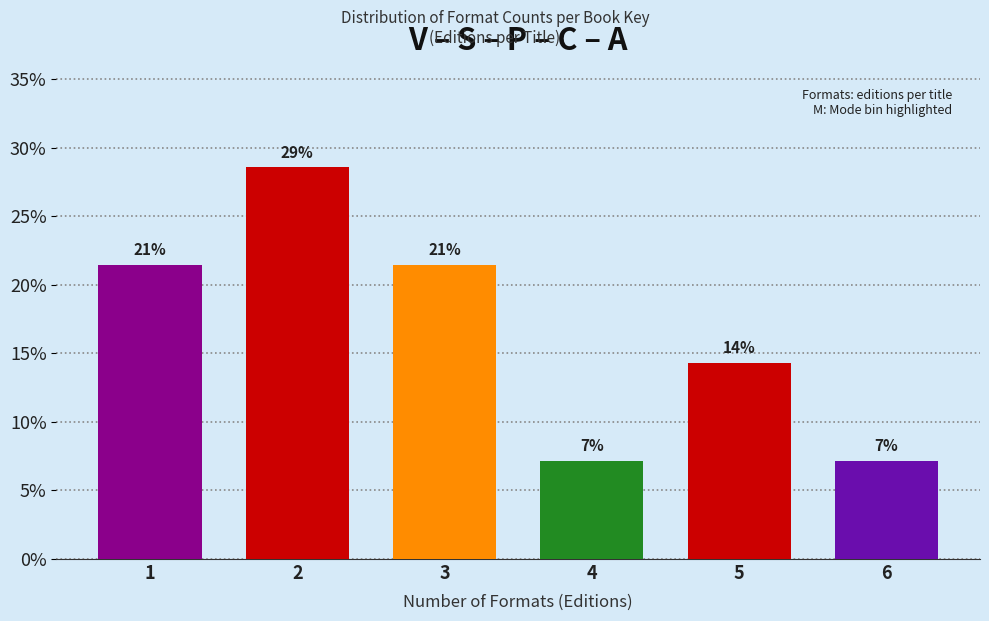

Are the bars horizontal?

No